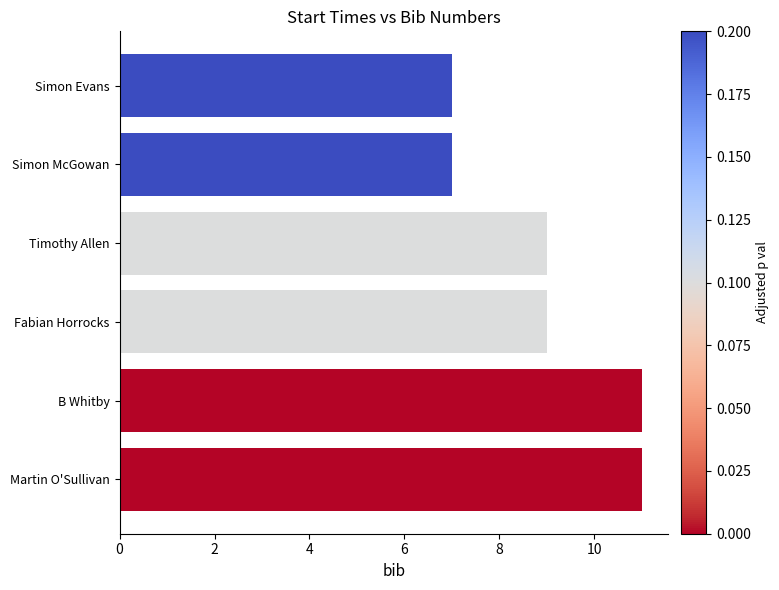

How many values are between 7 and 11?

6